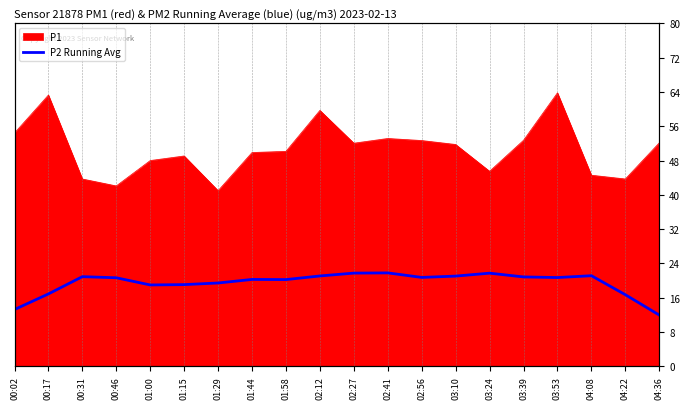

The value at 04:36 is 11.9. True or false?

True